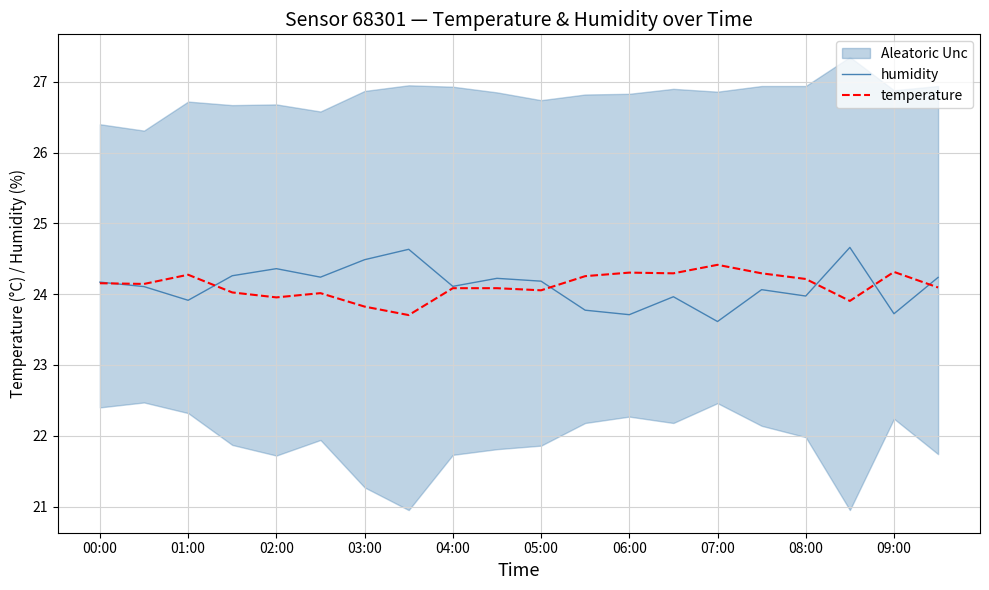

True or false: temperature has a value of 24.1 at 05:00.

True